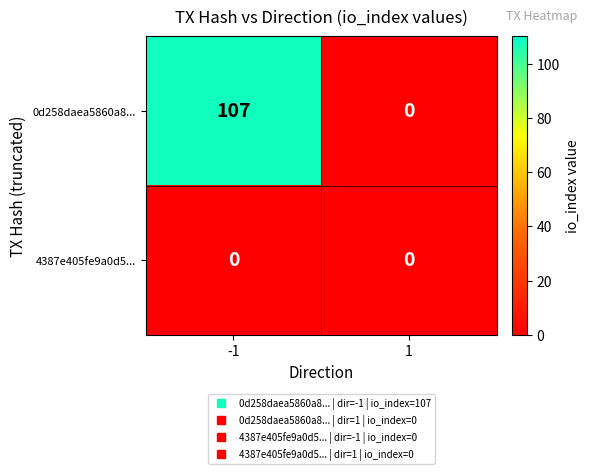

Reading right to left, transcribe all the data shown in this chart.

0d258daea5860a8...: 1=0	-1=107
4387e405fe9a0d5...: 1=0	-1=0